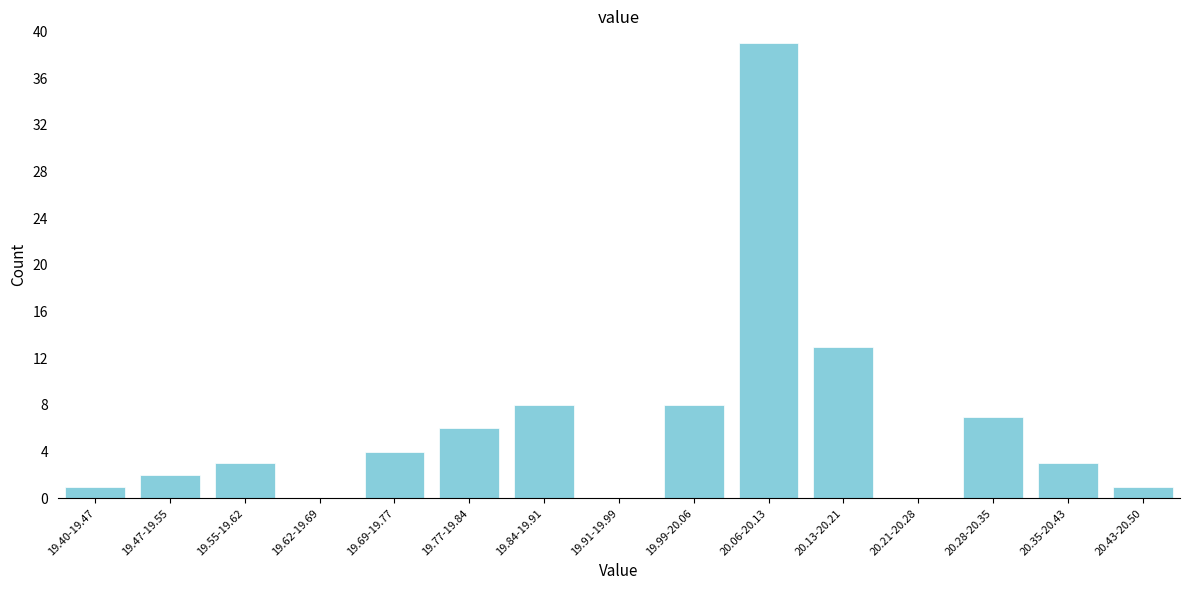

Reading right to left, what are all the values shown in this chart?

20.43-20.50=1	20.35-20.43=3	20.28-20.35=7	20.21-20.28=0	20.13-20.21=13	20.06-20.13=39	19.99-20.06=8	19.91-19.99=0	19.84-19.91=8	19.77-19.84=6	19.69-19.77=4	19.62-19.69=0	19.55-19.62=3	19.47-19.55=2	19.40-19.47=1